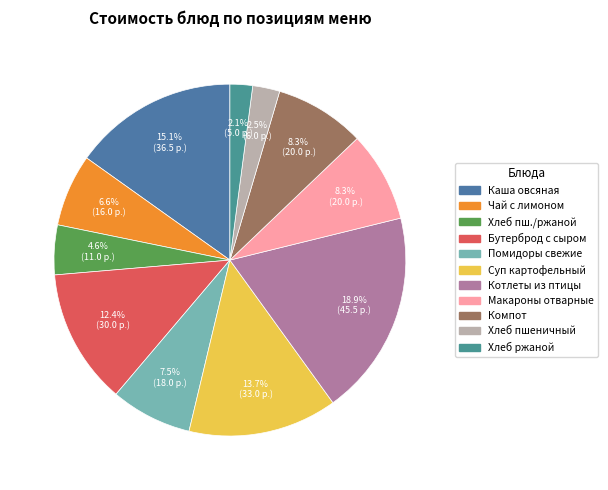

Count the number of slices in the pie.

11